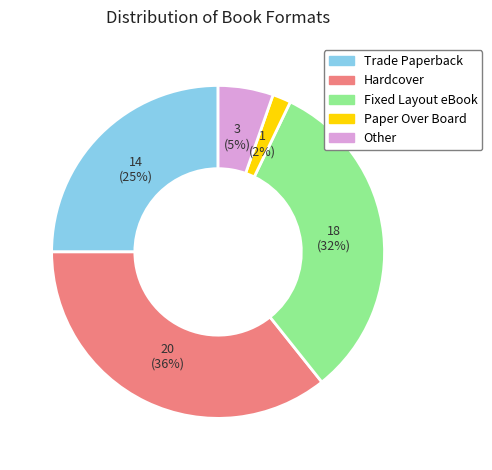

Which category has the smallest portion of the pie?

Paper Over Board